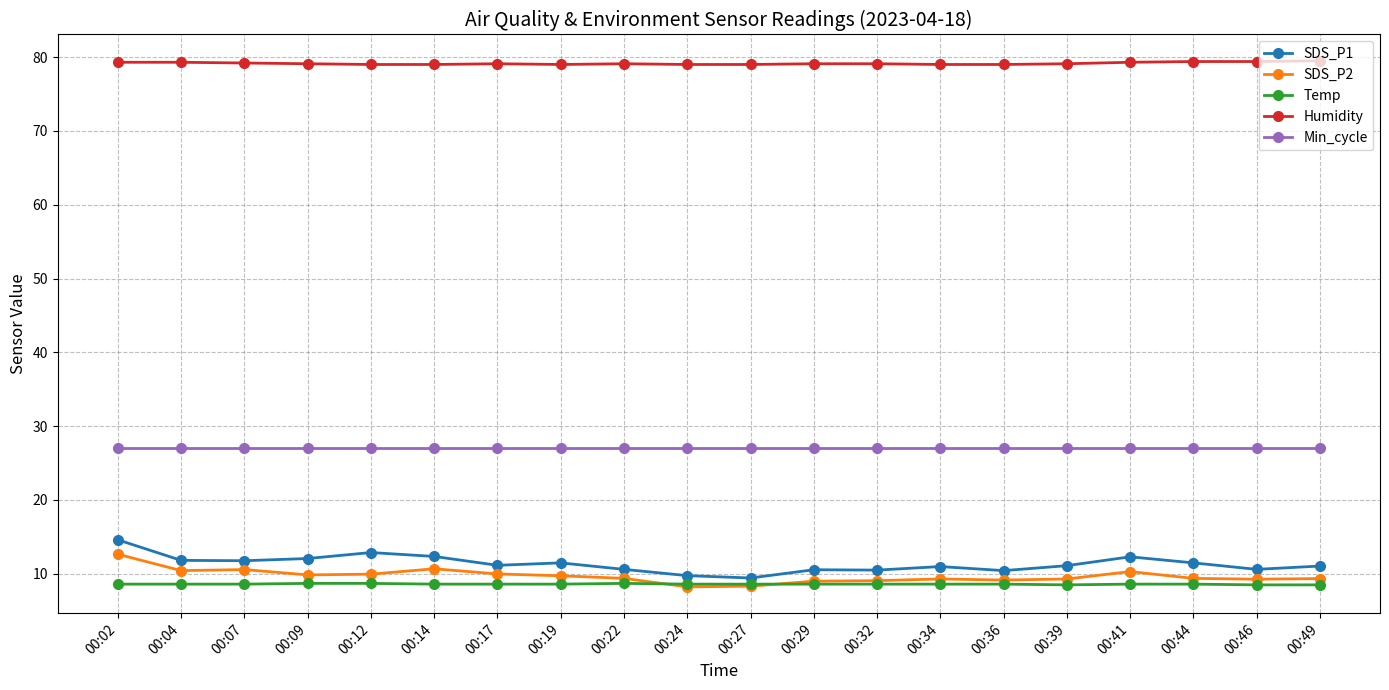

True or false: SDS_P2 and Humidity intersect in this chart.

False